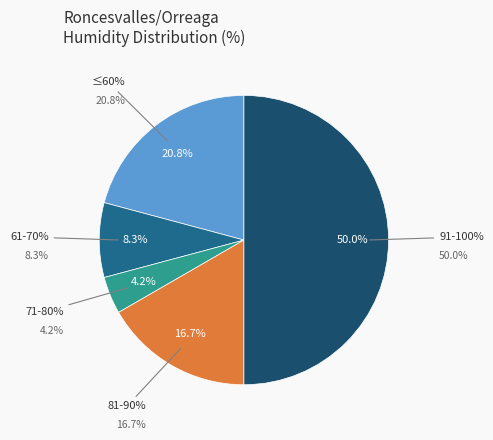

Does any single category account for the majority?

No